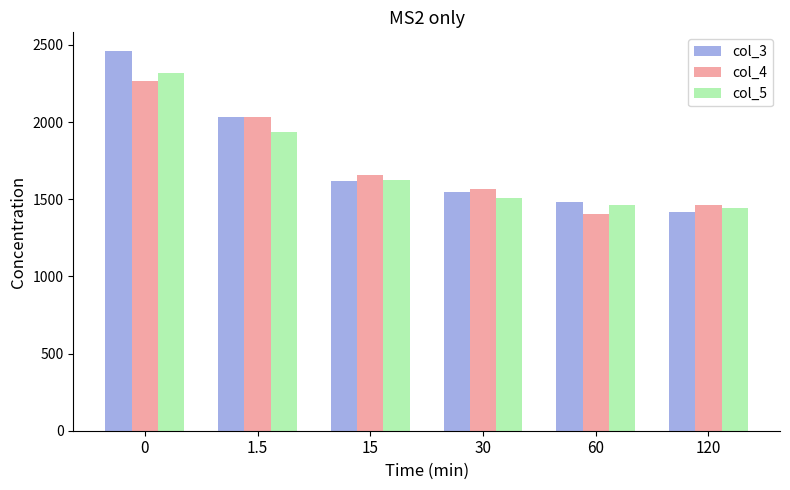

What is the sum of the col_3 values at 120 and 30?

2963.8